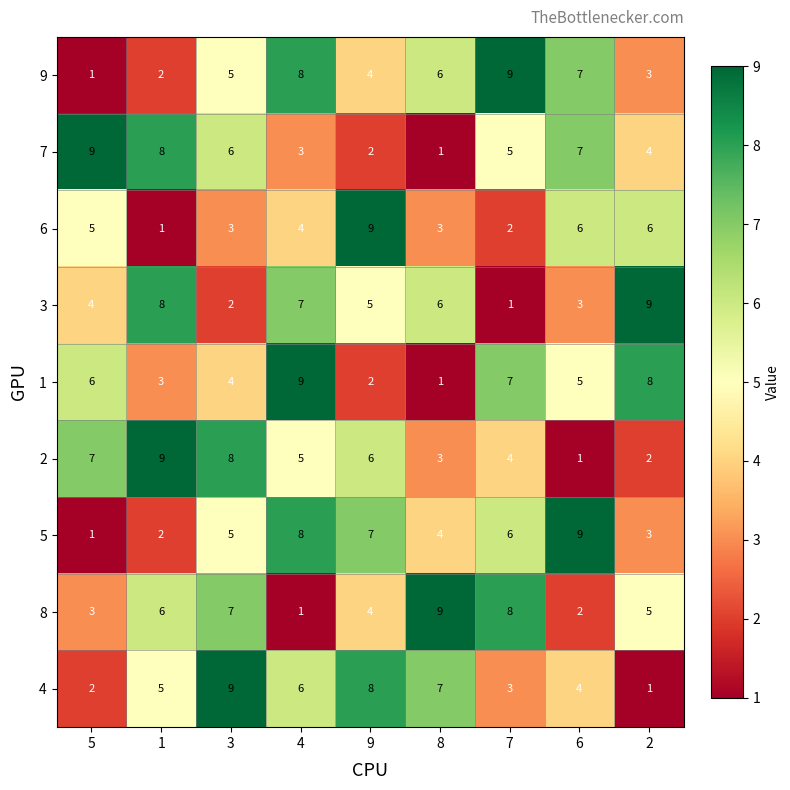

What is the difference between the highest and lowest values at 2?

8